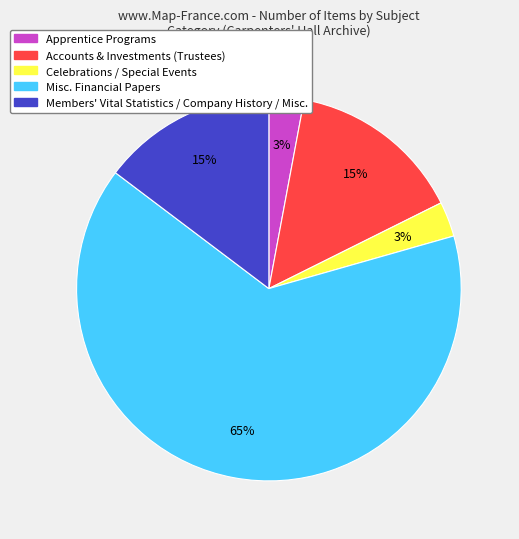

Which slice represents more than half of the pie?

Misc. Financial Papers